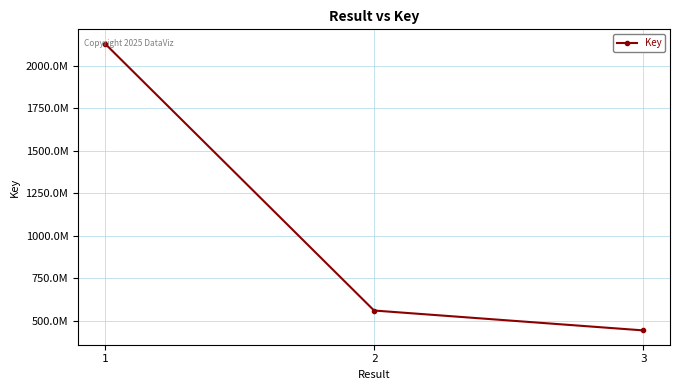

Approximately how many times larger is the value at 2 compared to 3?

1.3